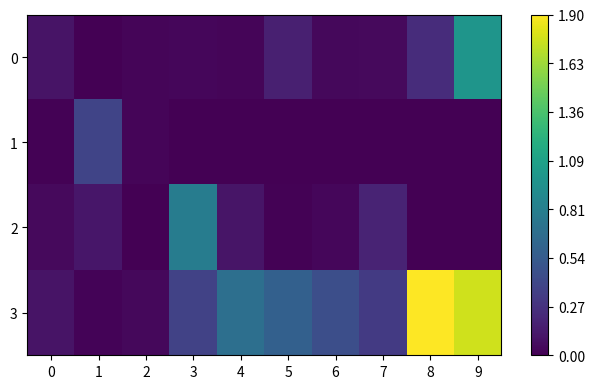

Reading left to right, transcribe all the data shown in this chart.

0: 0=0.1	1=0.0	2=0.0	3=0.0	4=0.0	5=0.2	6=0.0	7=0.0	8=0.2	9=1.0
1: 0=0.0	1=0.4	2=0.0	3=0.0	4=0.0	5=0.0	6=0.0	7=0.0	8=0.0	9=0.0
2: 0=0.0	1=0.1	2=0.0	3=0.8	4=0.1	5=0.0	6=0.0	7=0.2	8=0.0	9=0.0
3: 0=0.1	1=0.0	2=0.0	3=0.4	4=0.7	5=0.6	6=0.5	7=0.3	8=1.9	9=1.8